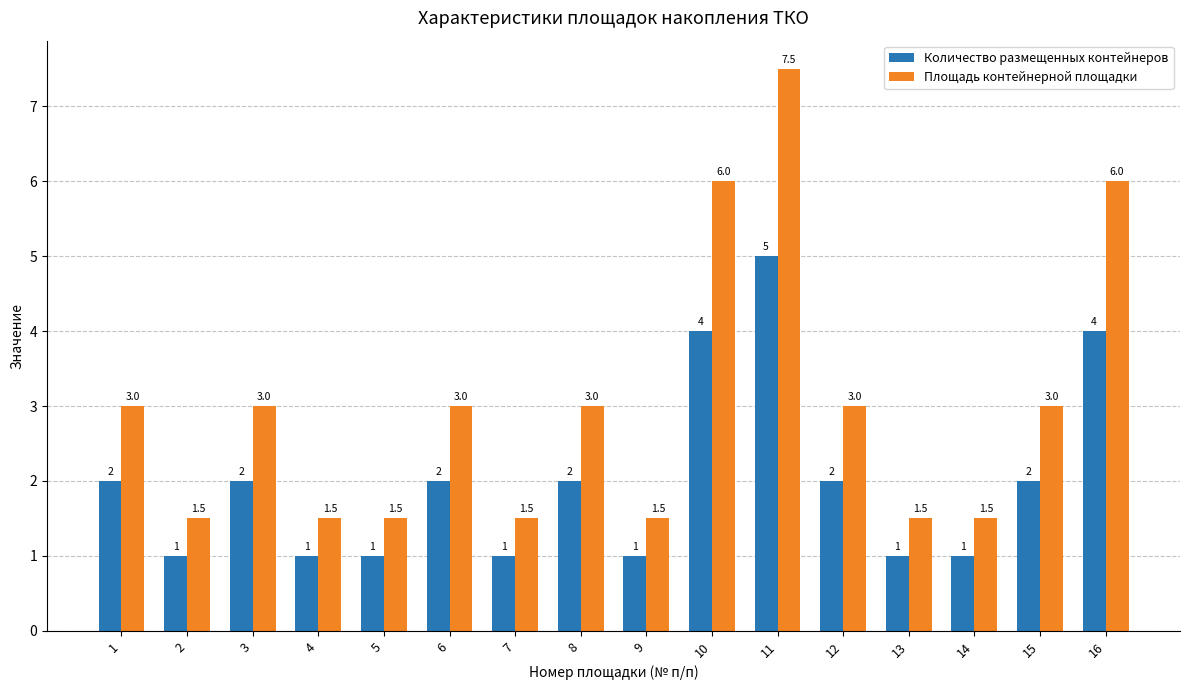

At which category is the sum across all series the highest?

11